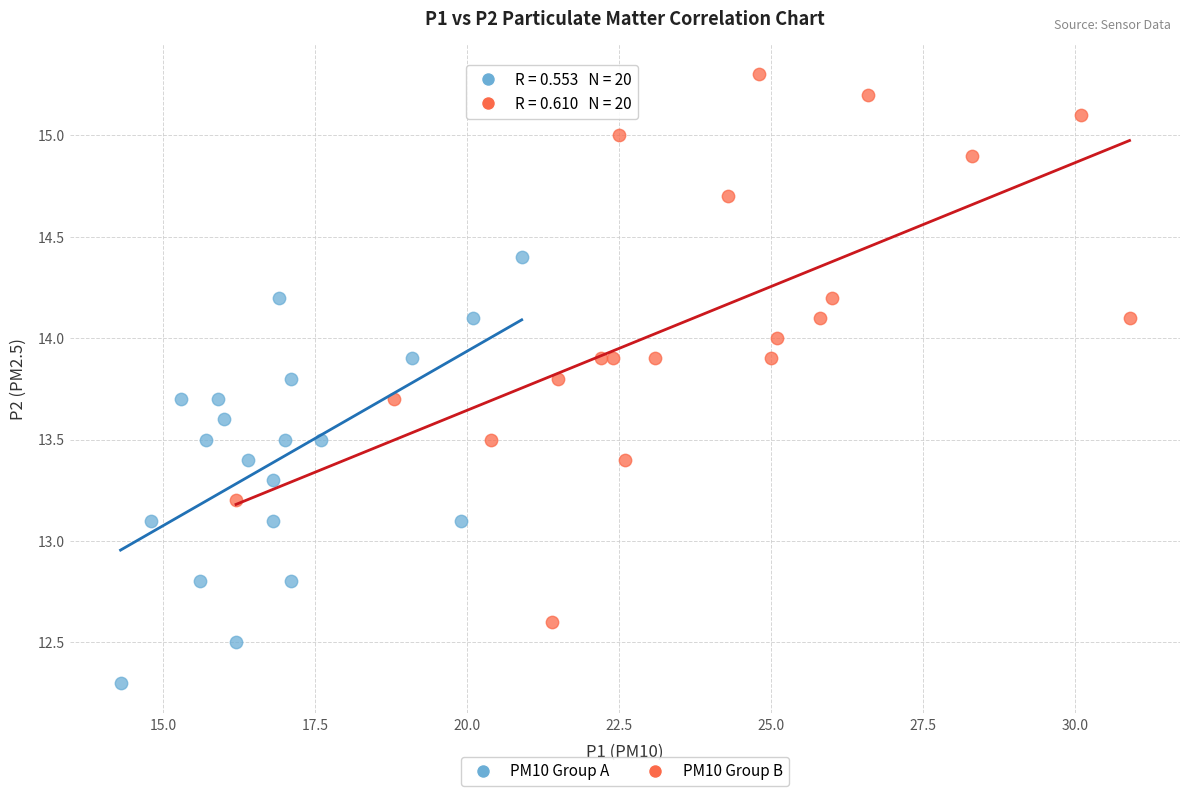

Which series reaches the maximum Y coordinate?

PM10 Group B